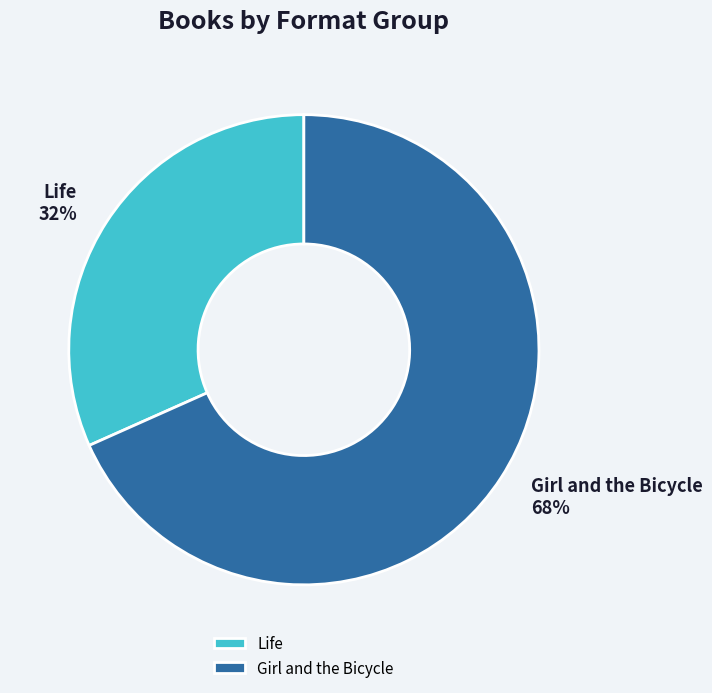

To the nearest percent, what percentage of the pie is Life?

32%